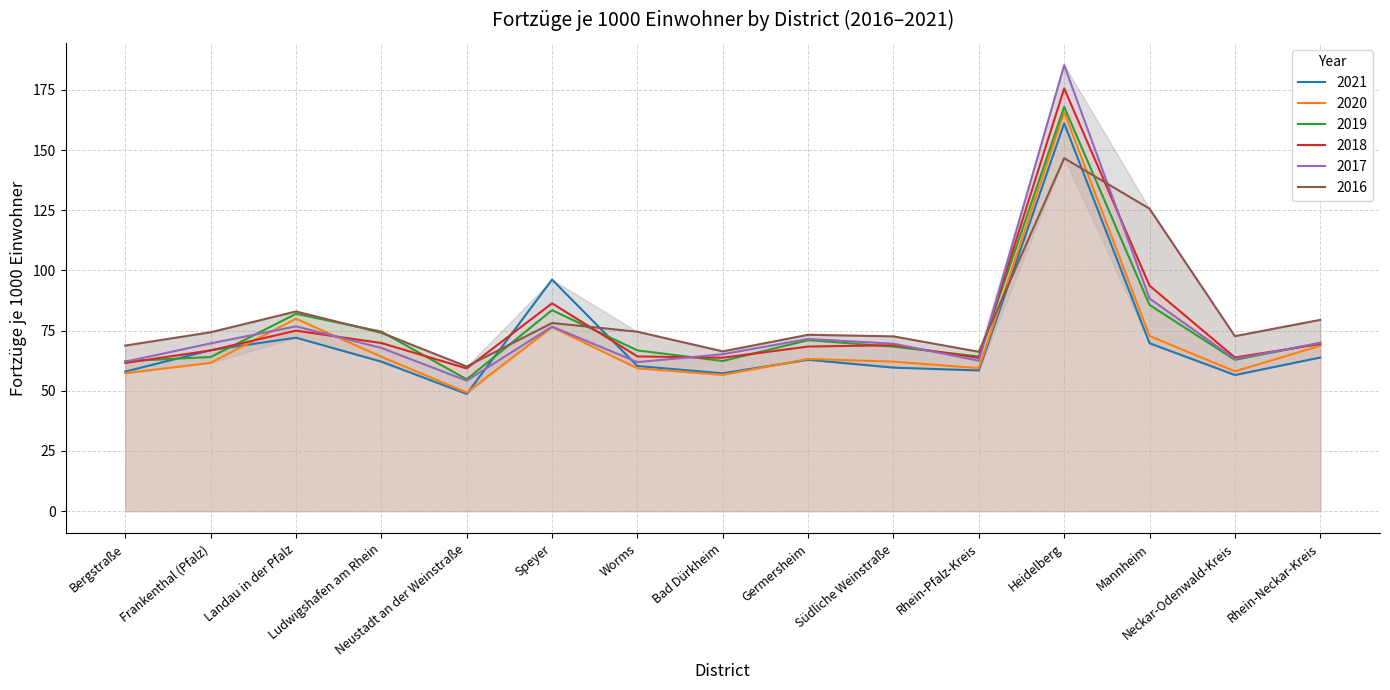

Between Ludwigshafen am Rhein and Germersheim, which series saw the biggest shift?

2017